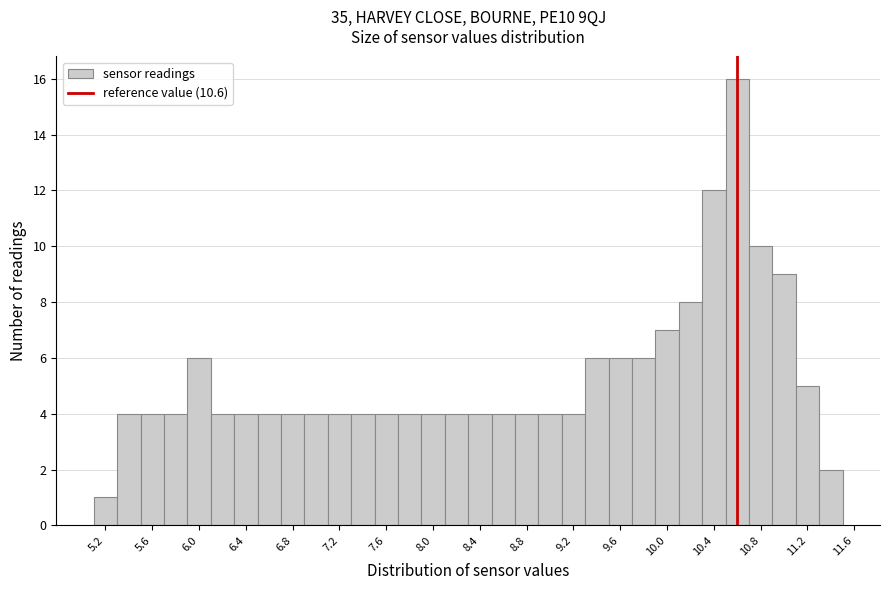

What is the height of the bar covering 8.1 to 8.3 on the x-axis? The values are not printed on the chart, so give them approximately, as read against the axis.

4